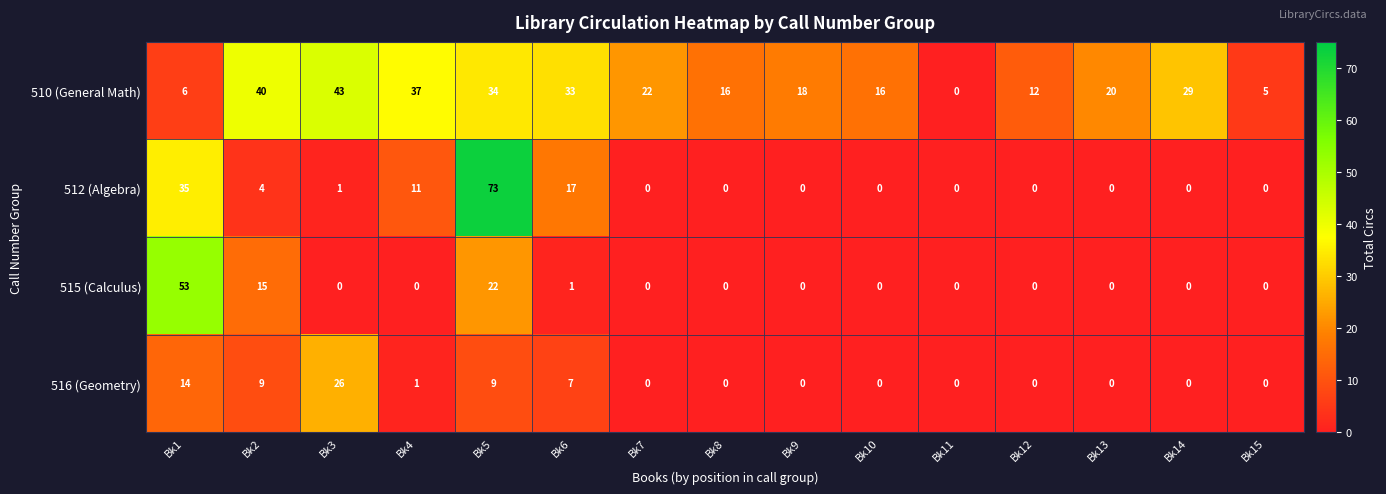

Which series has the widest spread of values?

512 (Algebra)